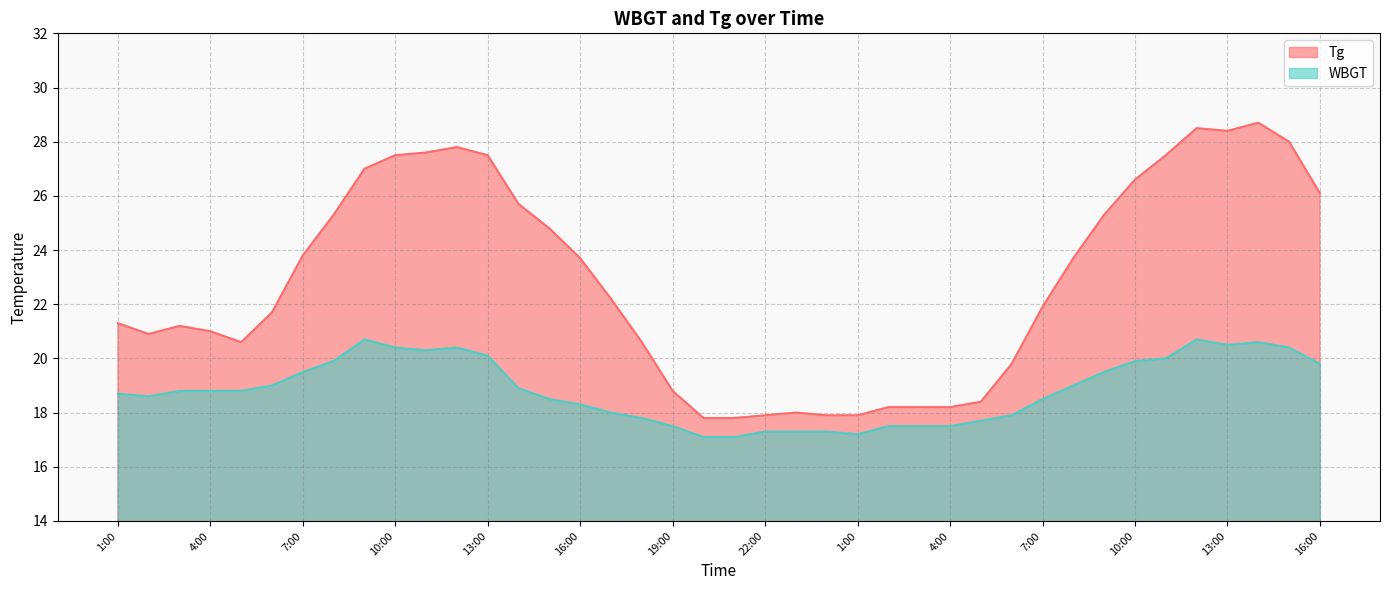

The WBGT series shows 10.3 at 16:00. True or false?

False